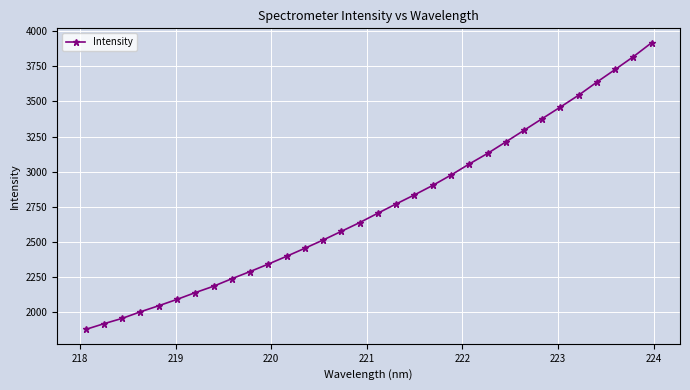

What is the sum of all values?

88038.8